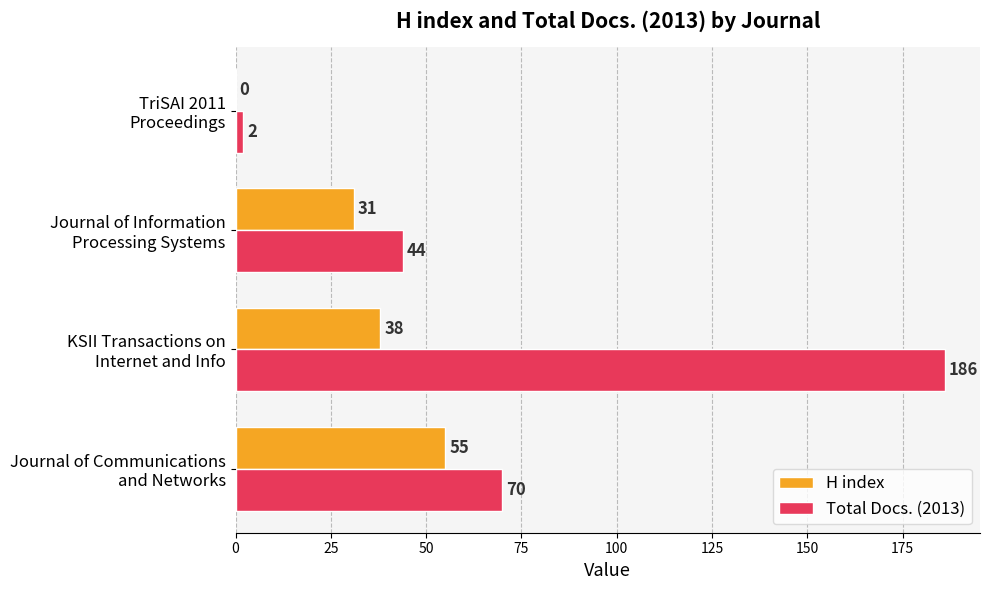

Which series has the largest range (max minus min)?

Total Docs. (2013)